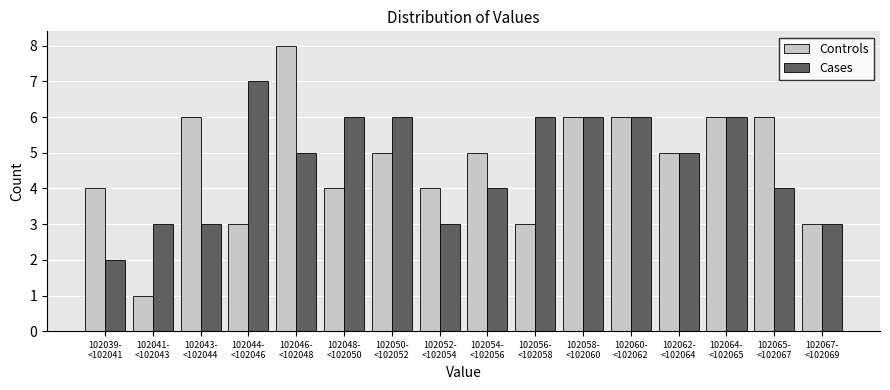

What is the sum of all Cases values?

75